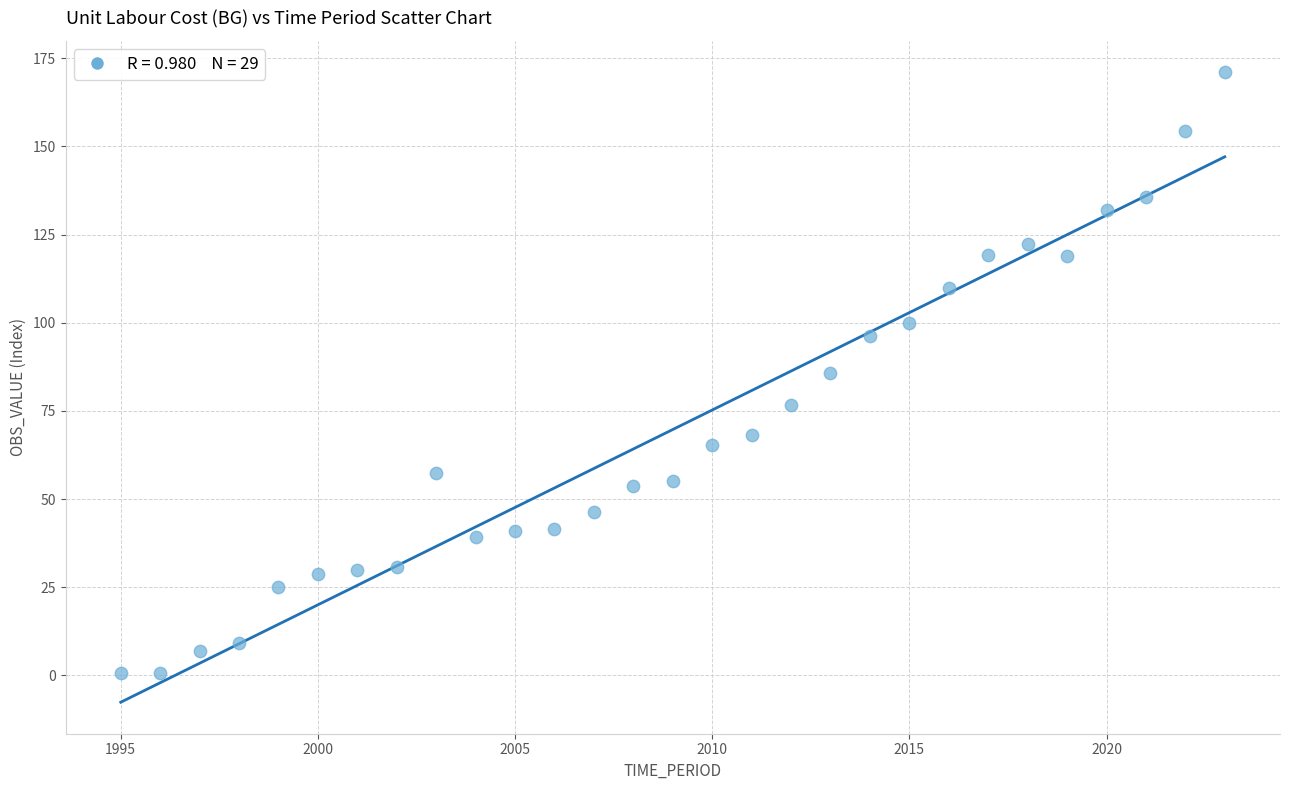

What is the range of Y values (max minus min)?

170.5